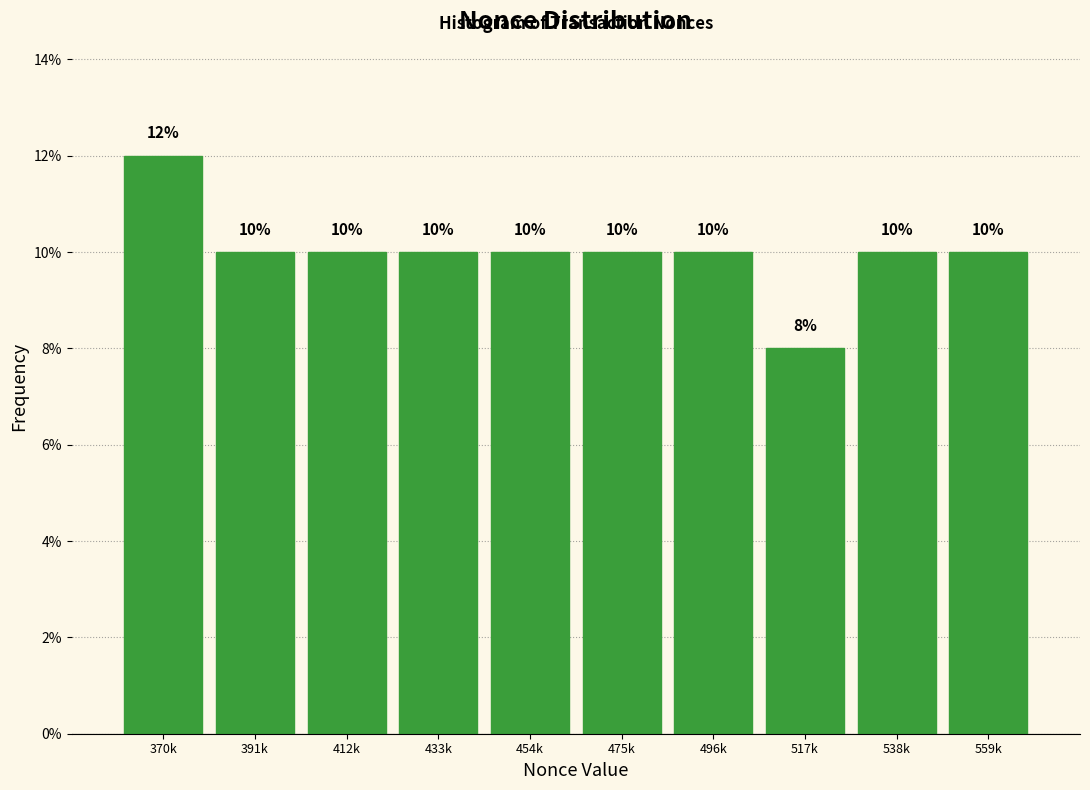

Reading right to left, transcribe all the data shown in this chart.

559k=10	538k=10	517k=8	496k=10	475k=10	454k=10	433k=10	412k=10	391k=10	370k=12